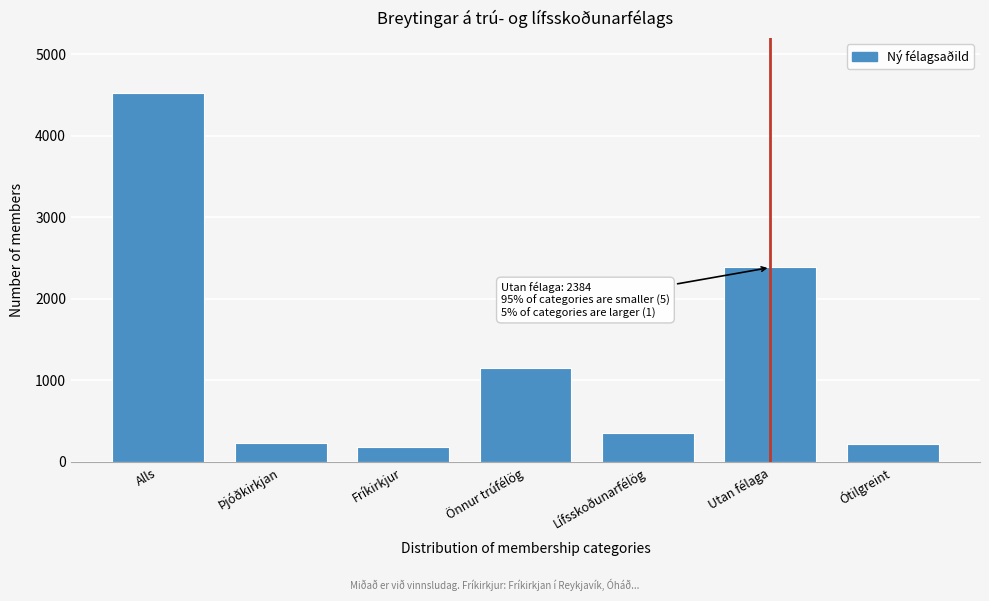

True or false: the data shows 214 at Ótilgreint.

True